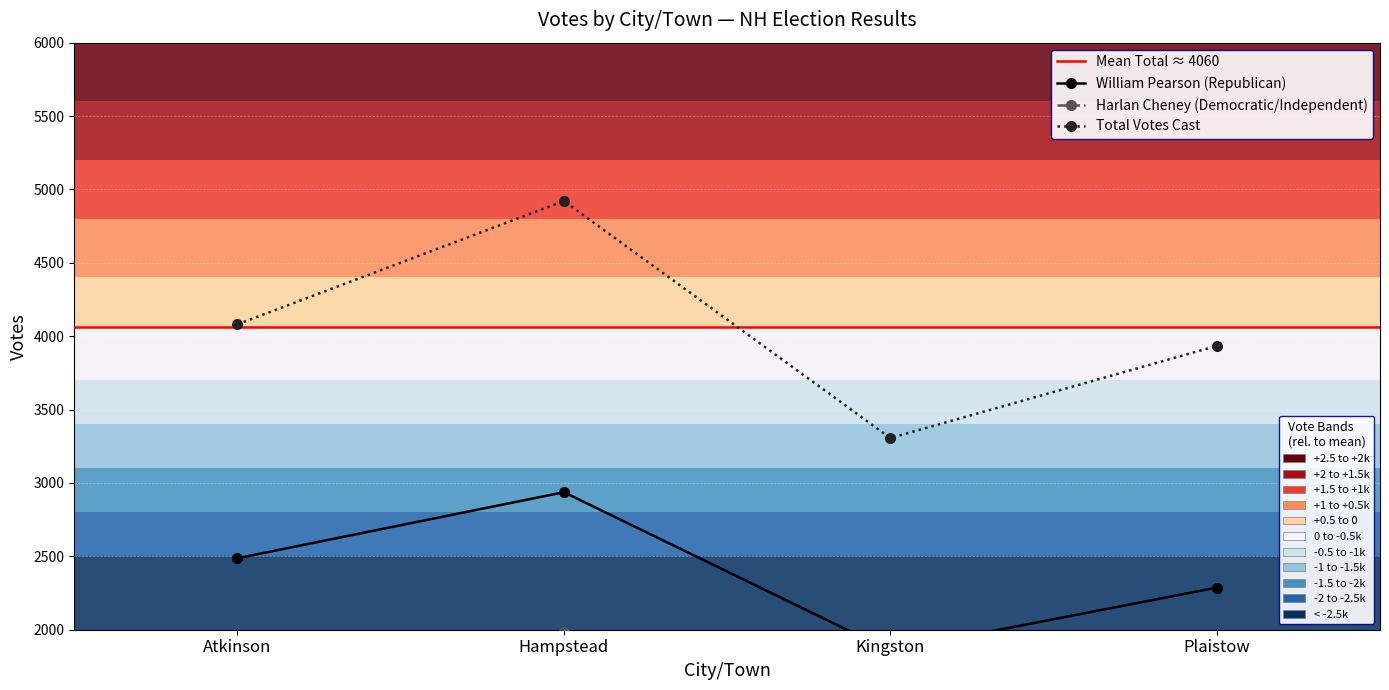

Is it true that William Pearson (Republican) equals 2487 at Atkinson?

True